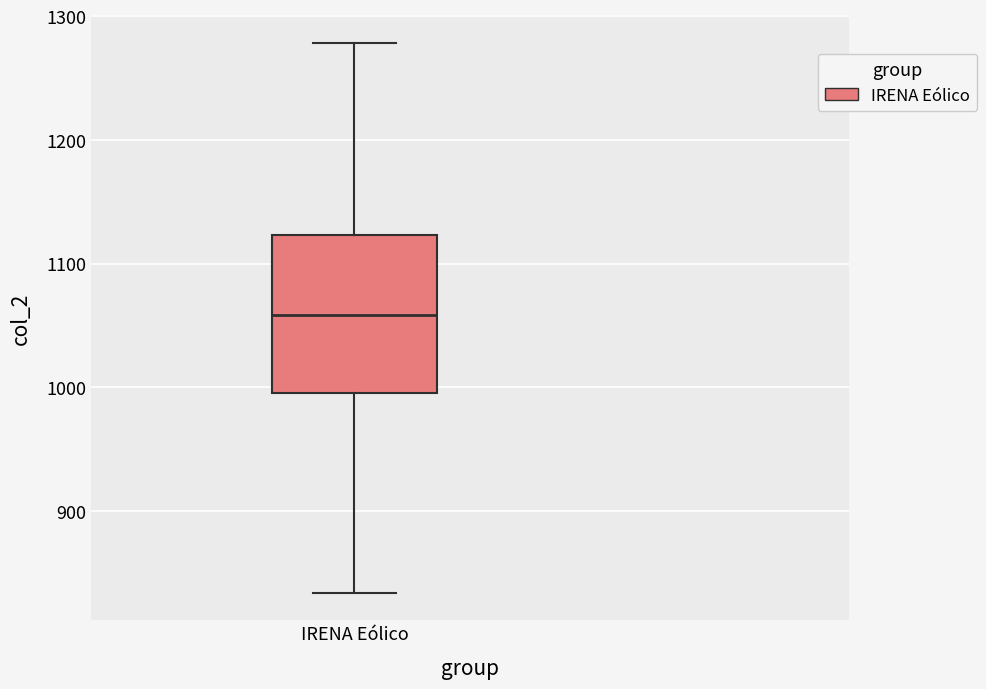

Where does the lower whisker of the box for IRENA Eólico end on the y-axis? The values are not printed on the chart, so give them approximately, as read against the axis.

830